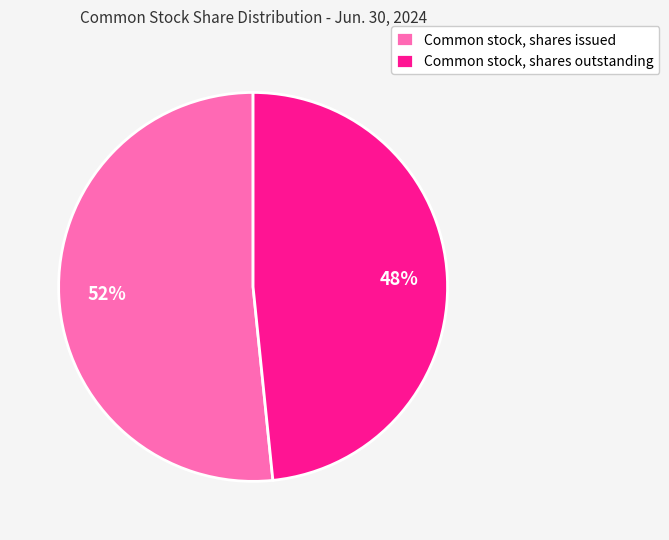

How many slices are in this pie chart?

2